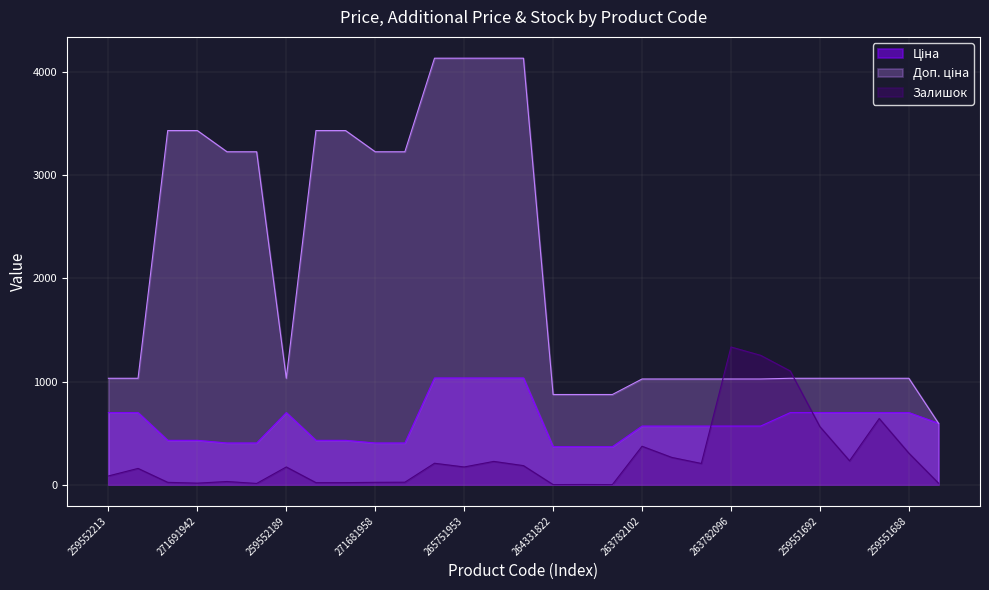

The Залишок series shows 171.0 at 259552189. True or false?

True